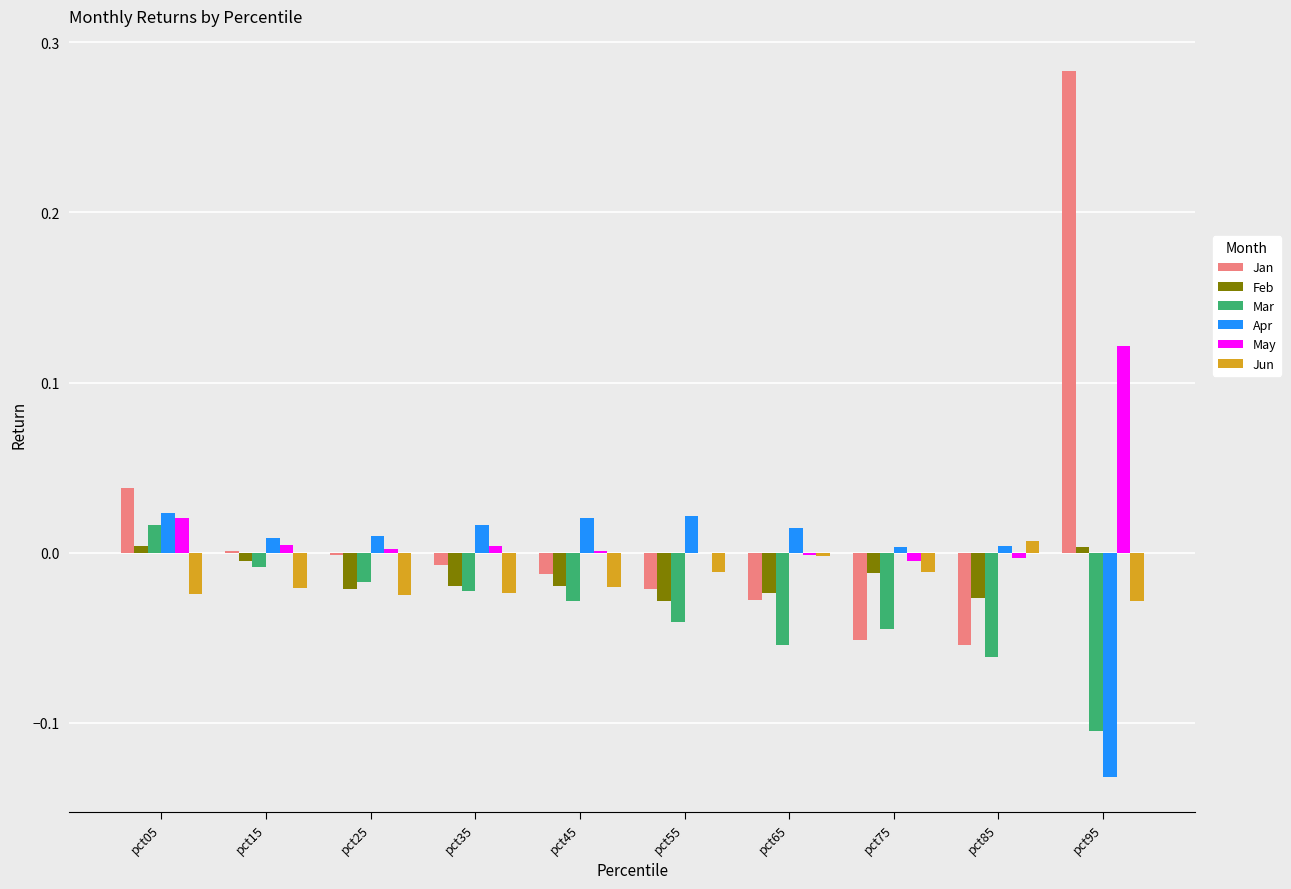

The Feb series shows 0.0 at pct05. True or false?

True